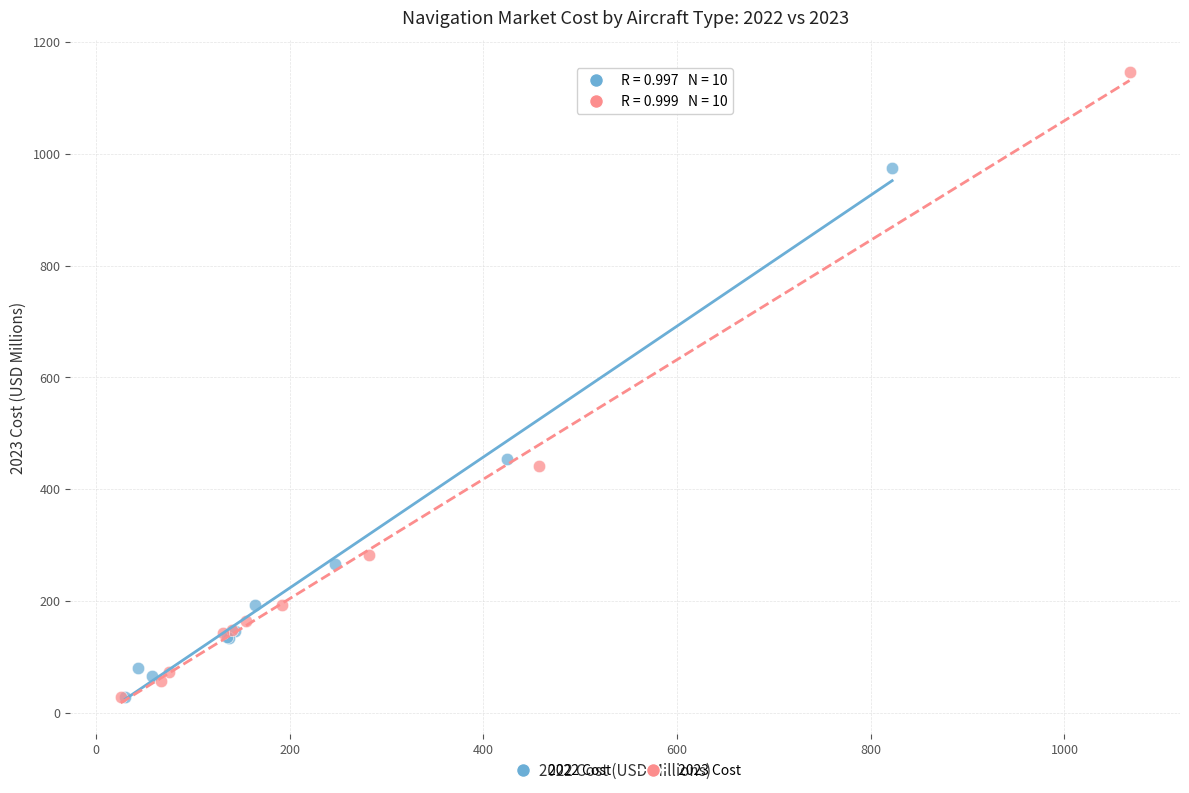

Which series reaches the maximum Y coordinate?

2023 Cost